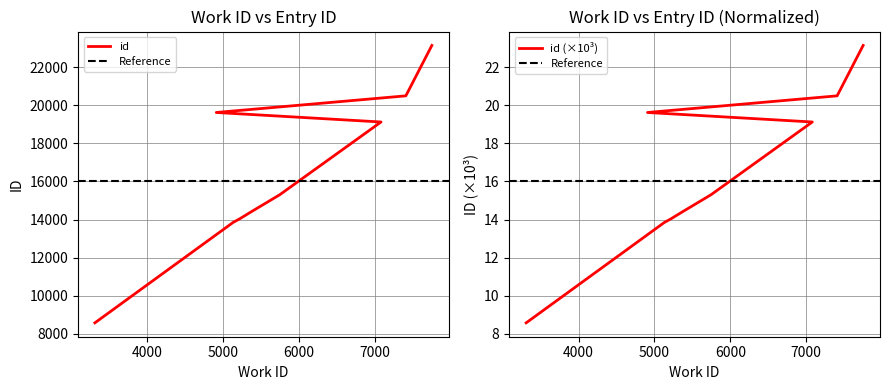

List the labels in order of value, smallest first.

3310, 5130, 5224, 5225, 5366, 5746, 7080, 4909, 7407, 7750